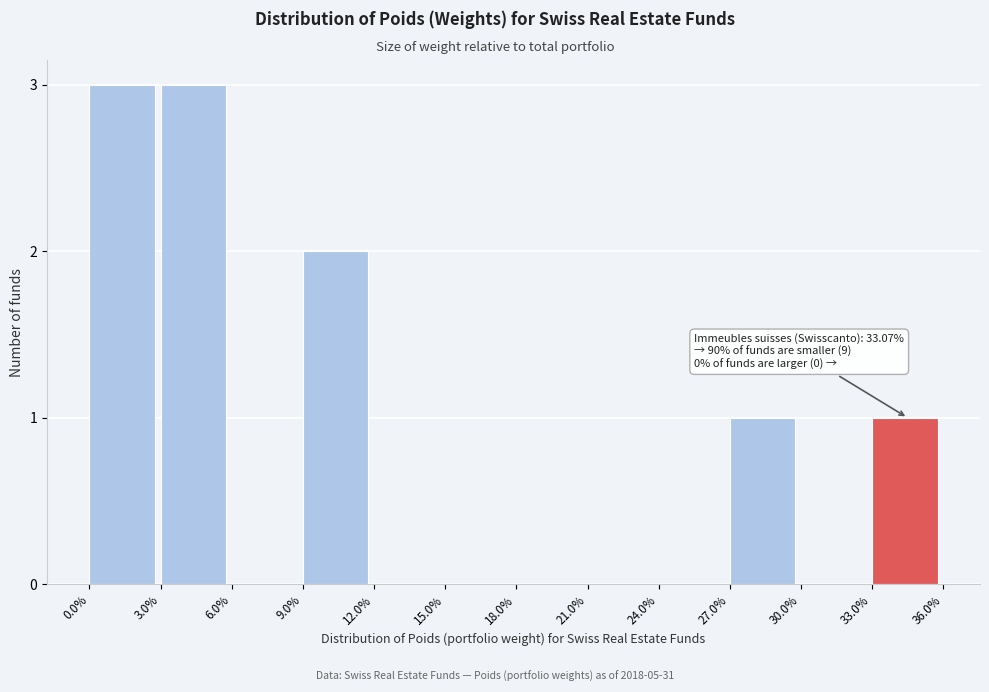

Reading right to left, list all the values displayed in this chart.

33.0%=1	30.0%=0	27.0%=1	24.0%=0	21.0%=0	18.0%=0	15.0%=0	12.0%=0	9.0%=2	6.0%=0	3.0%=3	0.0%=3